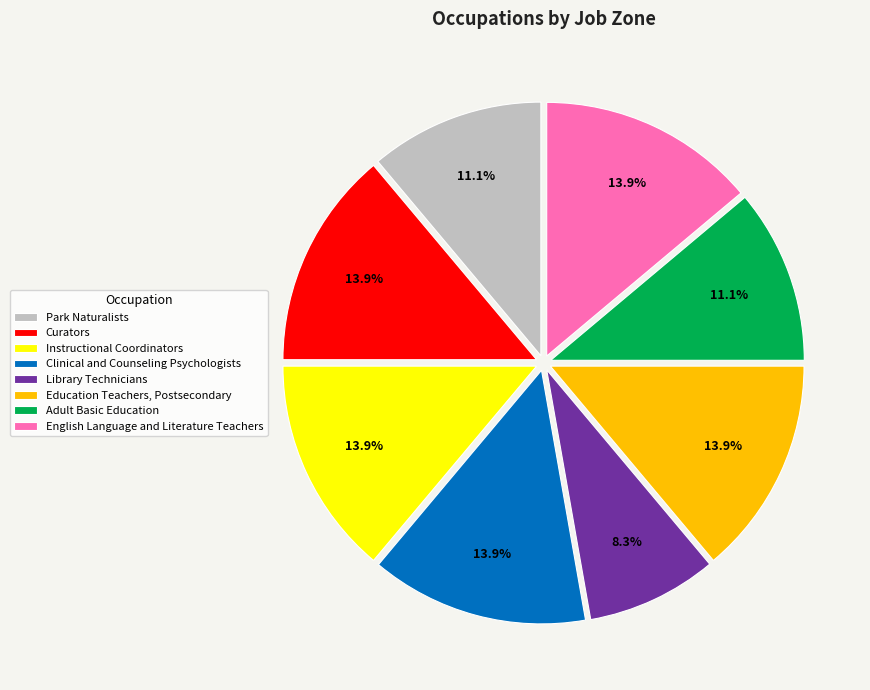

Combined, do Instructional Coordinators and Library Technicians account for over 50%?

No